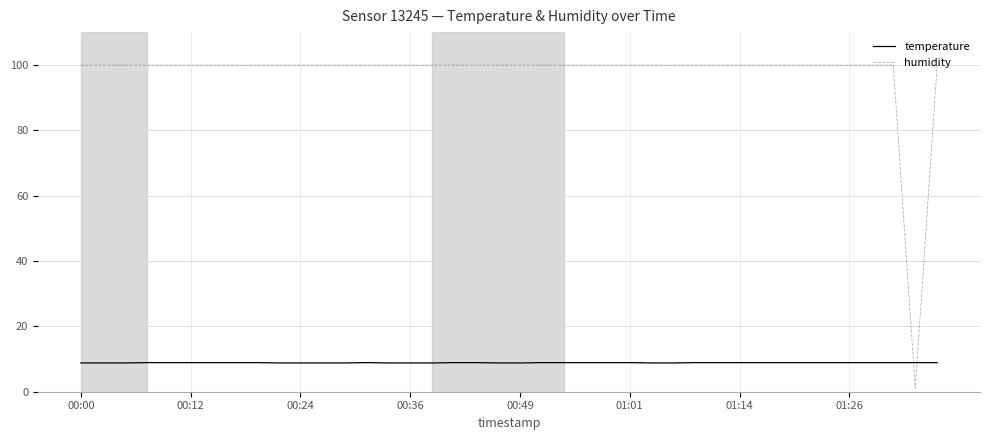

True or false: temperature and humidity cross at least once.

True